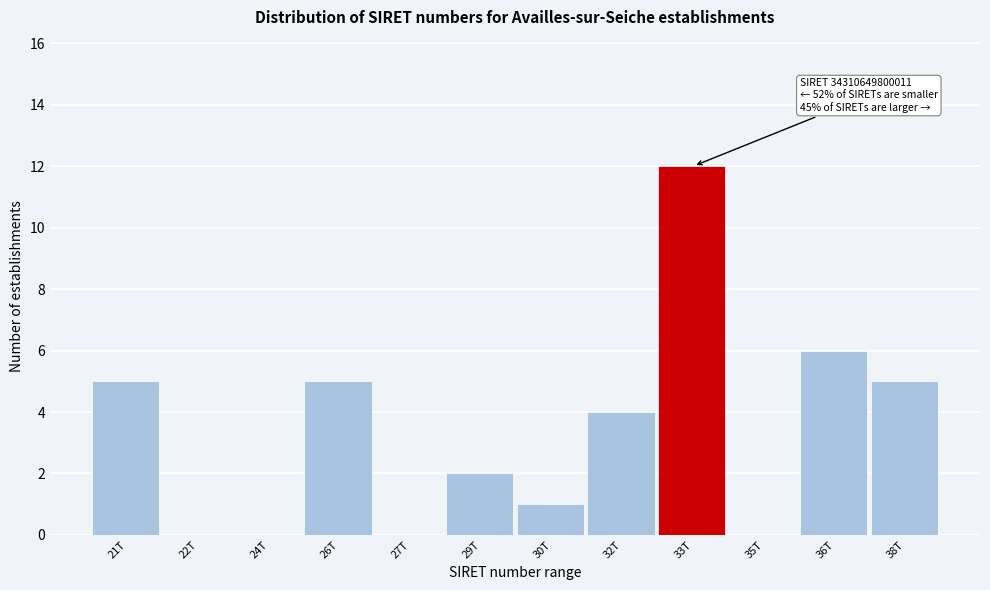

Reading left to right, transcribe all the data shown in this chart.

21T=5	22T=0	24T=0	26T=5	27T=0	29T=2	30T=1	32T=4	33T=12	35T=0	36T=6	38T=5